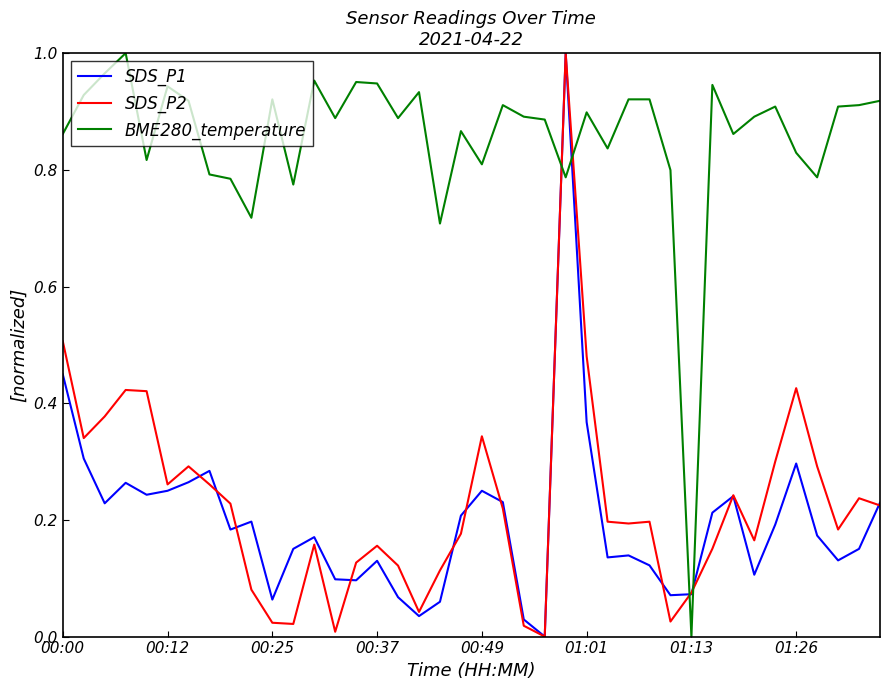

Which series has the largest total across all categories?

BME280_temperature